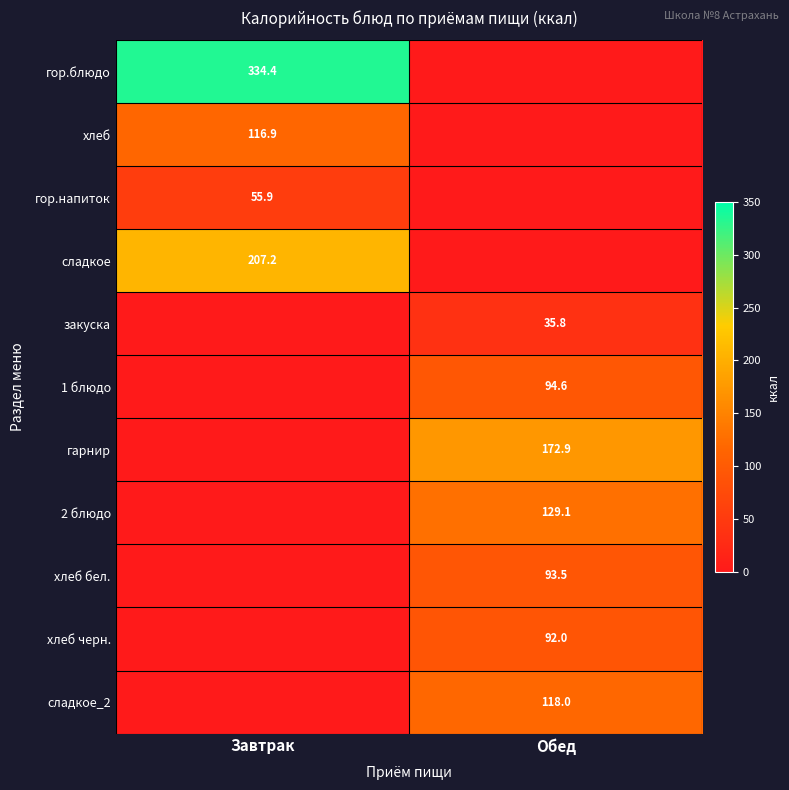

How many distinct data groups are displayed?

11